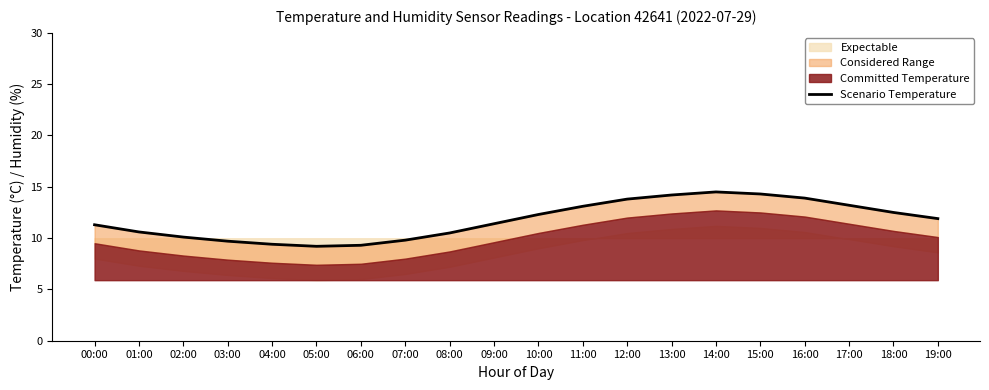

Reading right to left, list all the values displayed in this chart.

11.9	12.5	13.2	13.9	14.3	14.5	14.2	13.8	13.1	12.3	11.4	10.5	9.8	9.3	9.2	9.4	9.7	10.1	10.6	11.3